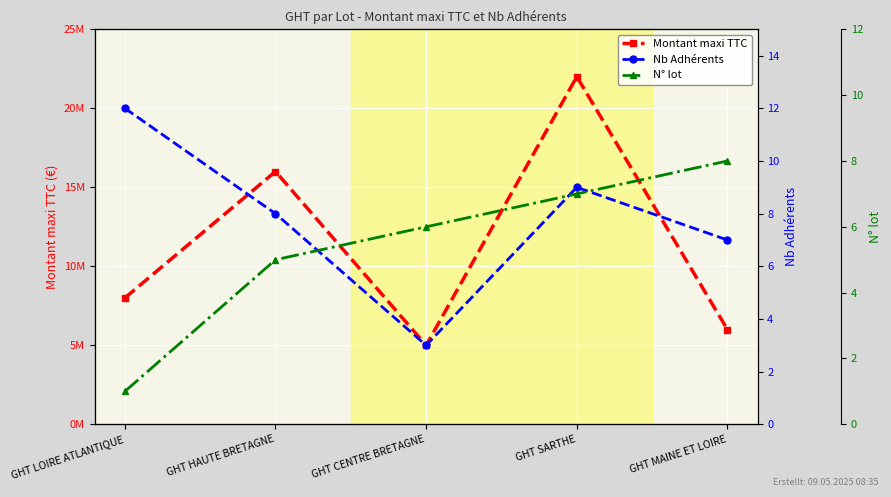

List the labels in order of Nb Adhérents value, largest first.

GHT LOIRE ATLANTIQUE, GHT SARTHE, GHT HAUTE BRETAGNE, GHT MAINE ET LOIRE, GHT CENTRE BRETAGNE